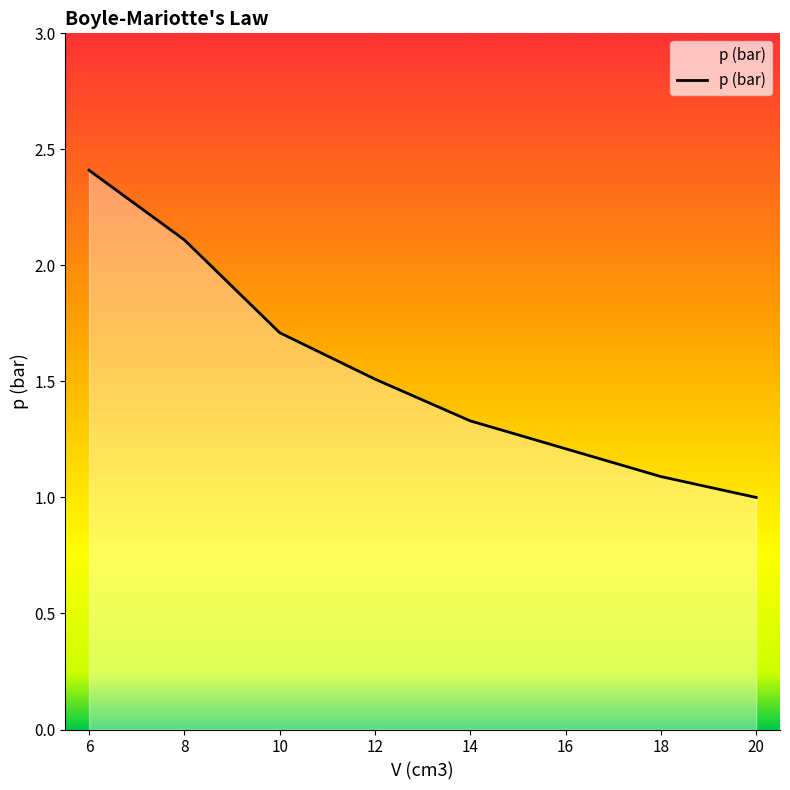

What is the ratio of the value at 20 to the value at 8?

0.5